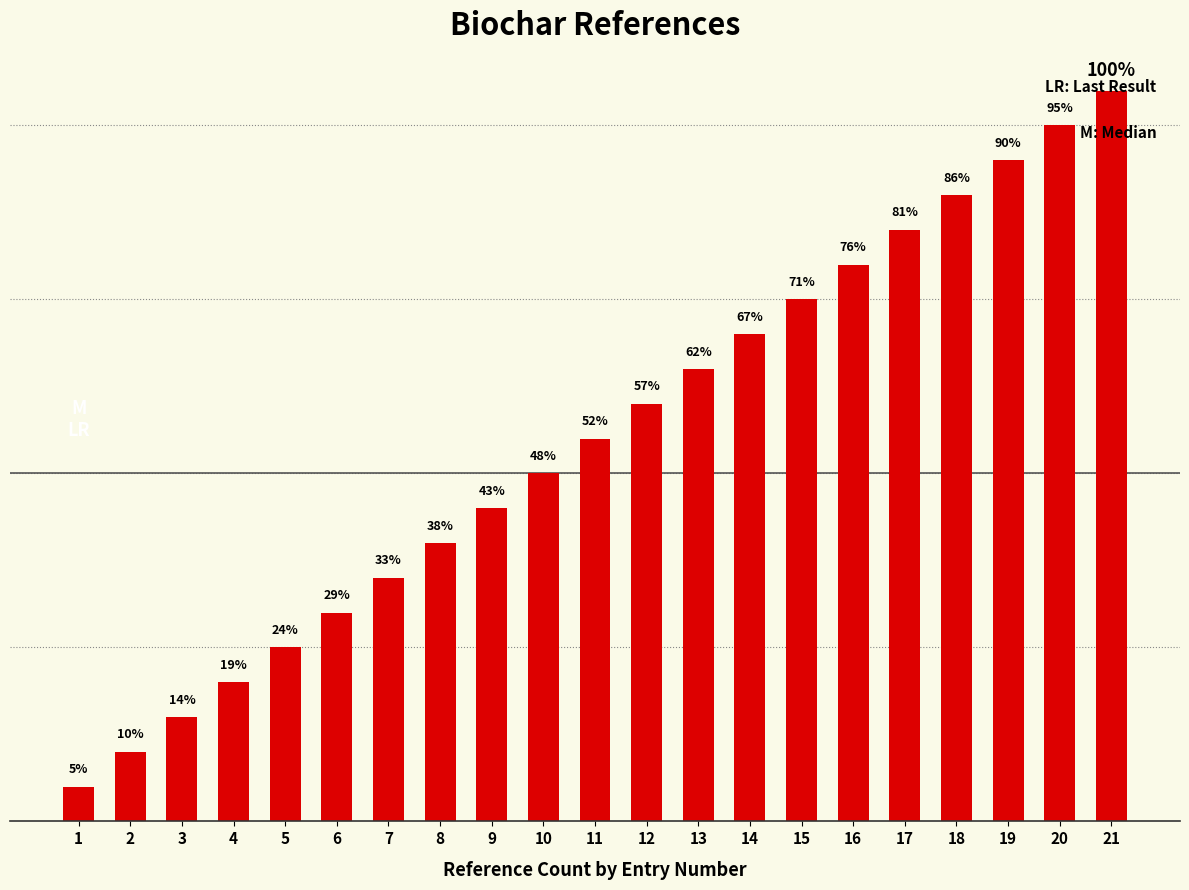

What is the change in value from 12 to 17?

+5